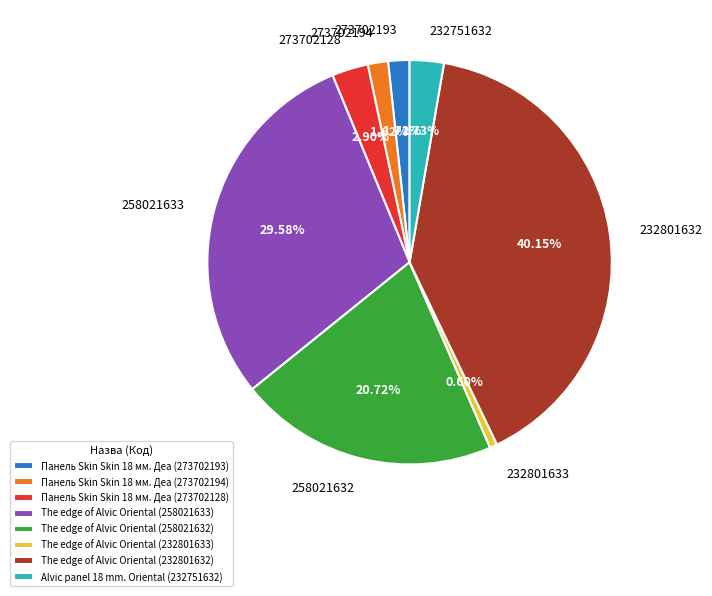

To the nearest percent, what is the difference between the largest and smallest slice percentages?

40%